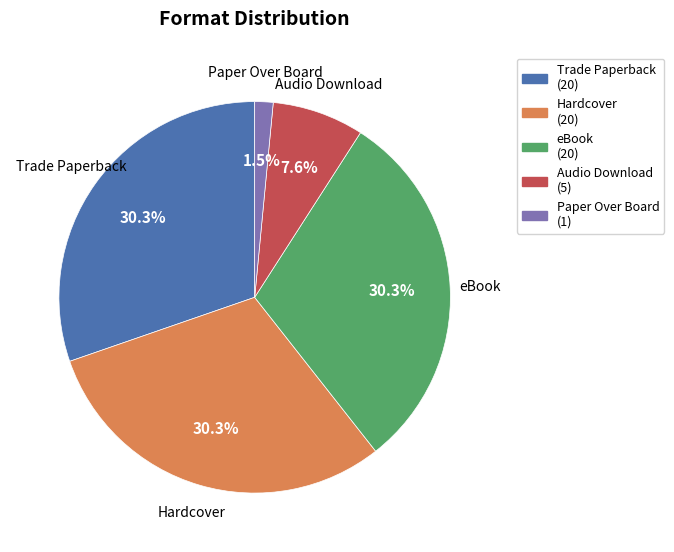

To the nearest percent, what is the difference between the Hardcover and Audio Download slice percentages?

23%